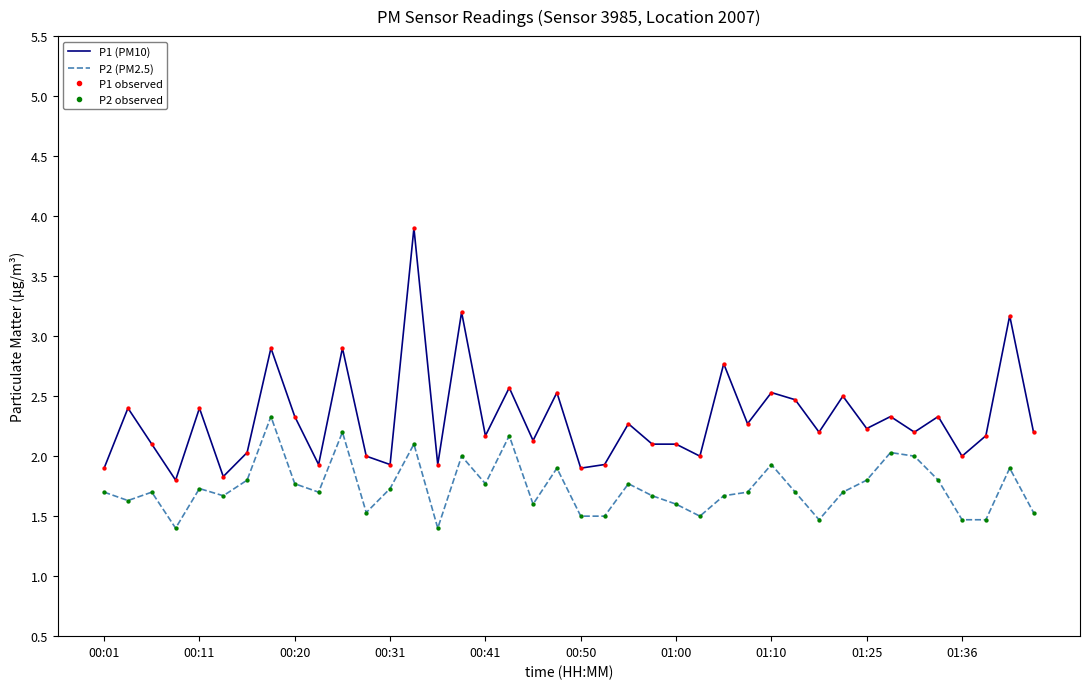

Which series has the largest total across all categories?

P1 (PM10)